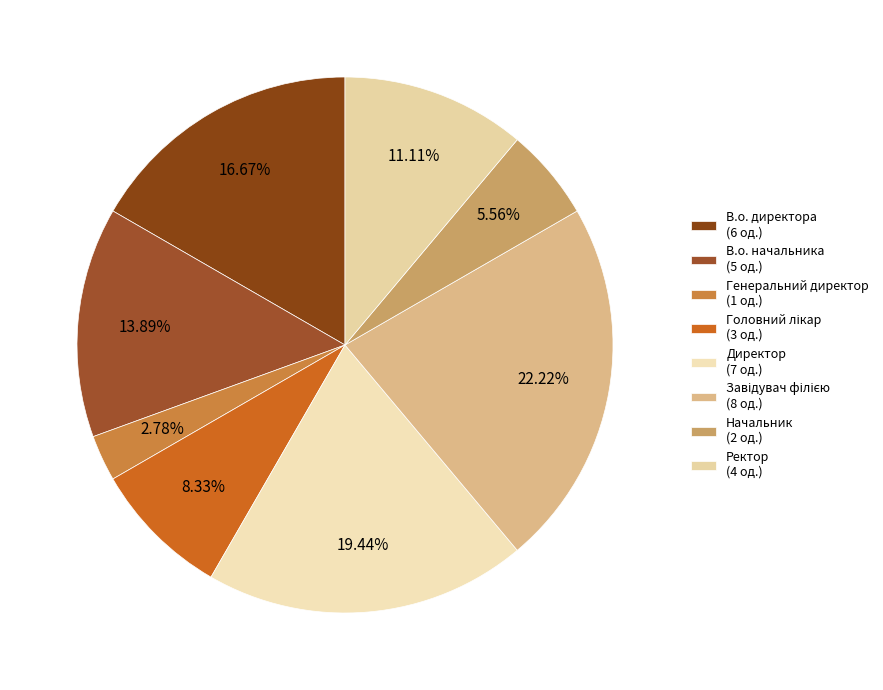

Count the number of slices in the pie.

8